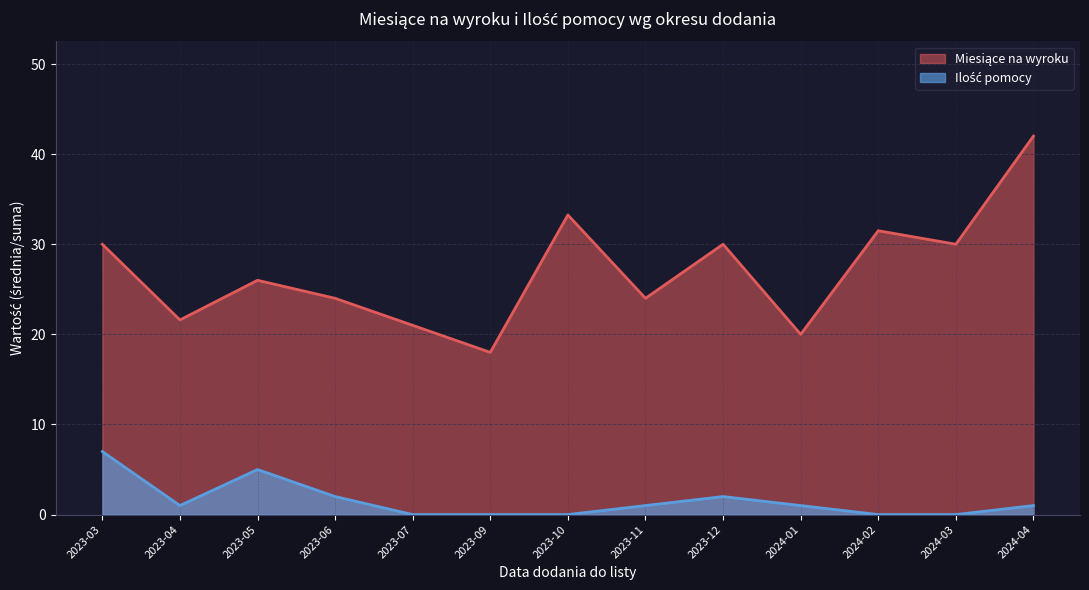

Count the number of categories in the chart.

13